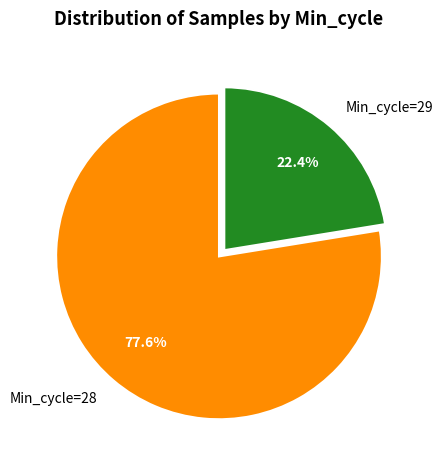

Do Min_cycle=29 and Min_cycle=28 together represent more than half of the pie?

Yes